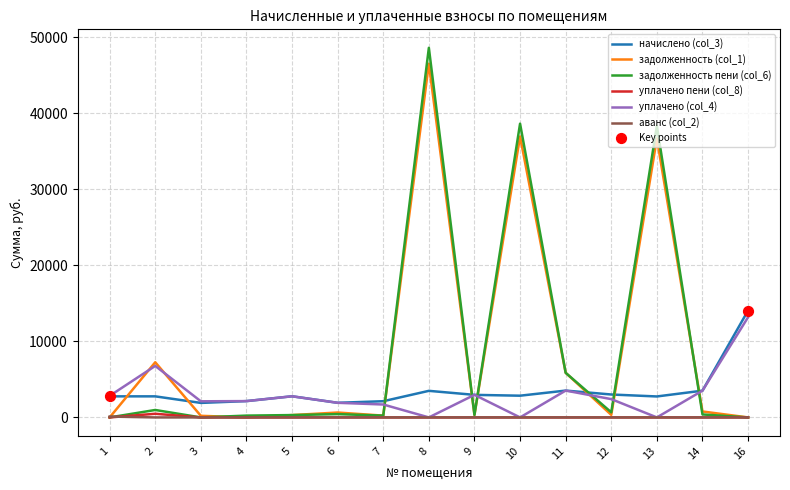

Which series has the widest spread of values?

задолженность пени (col_6)